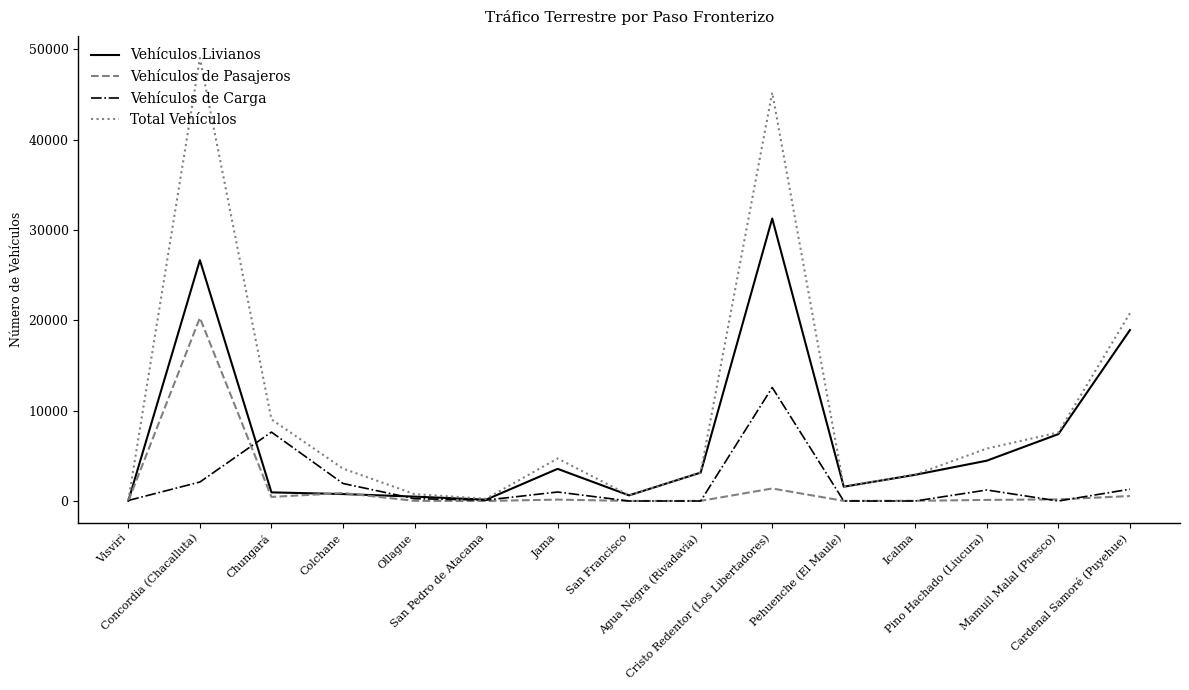

Where does the Vehículos de Carga series first go above 257?

Concordia (Chacalluta)